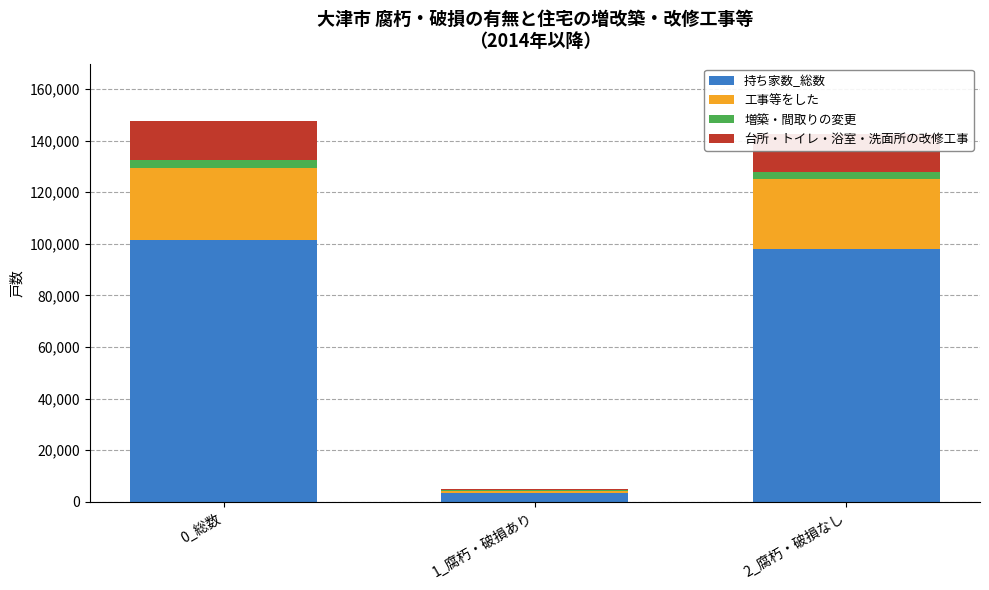

True or false: 持ち家数_総数 has a value of 101380 at 0_総数.

True